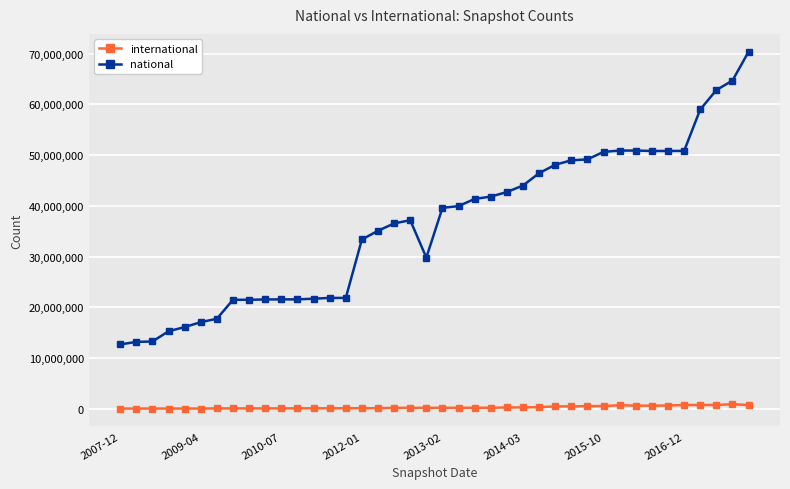

True or false: national and international intersect in this chart.

False